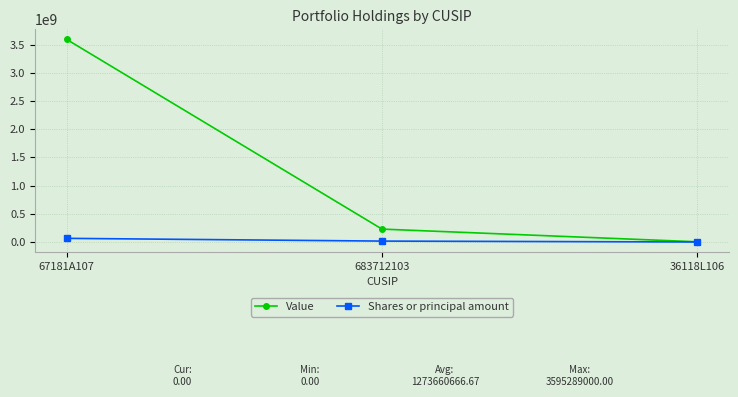

Which series changed the most between 67181A107 and 683712103?

Value